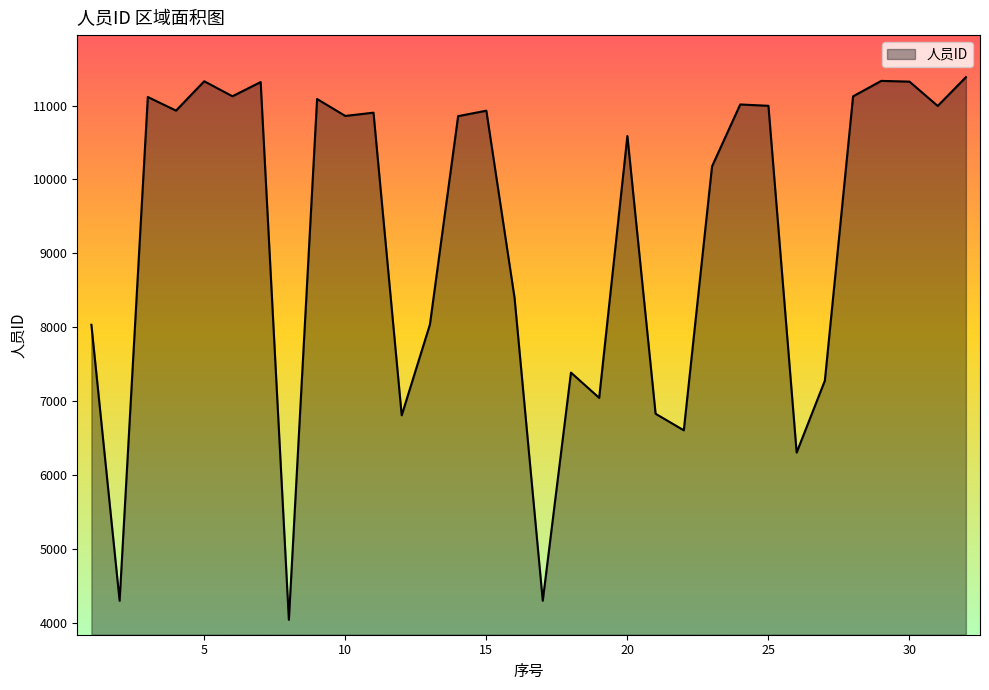

What is the greatest value displayed?

11384